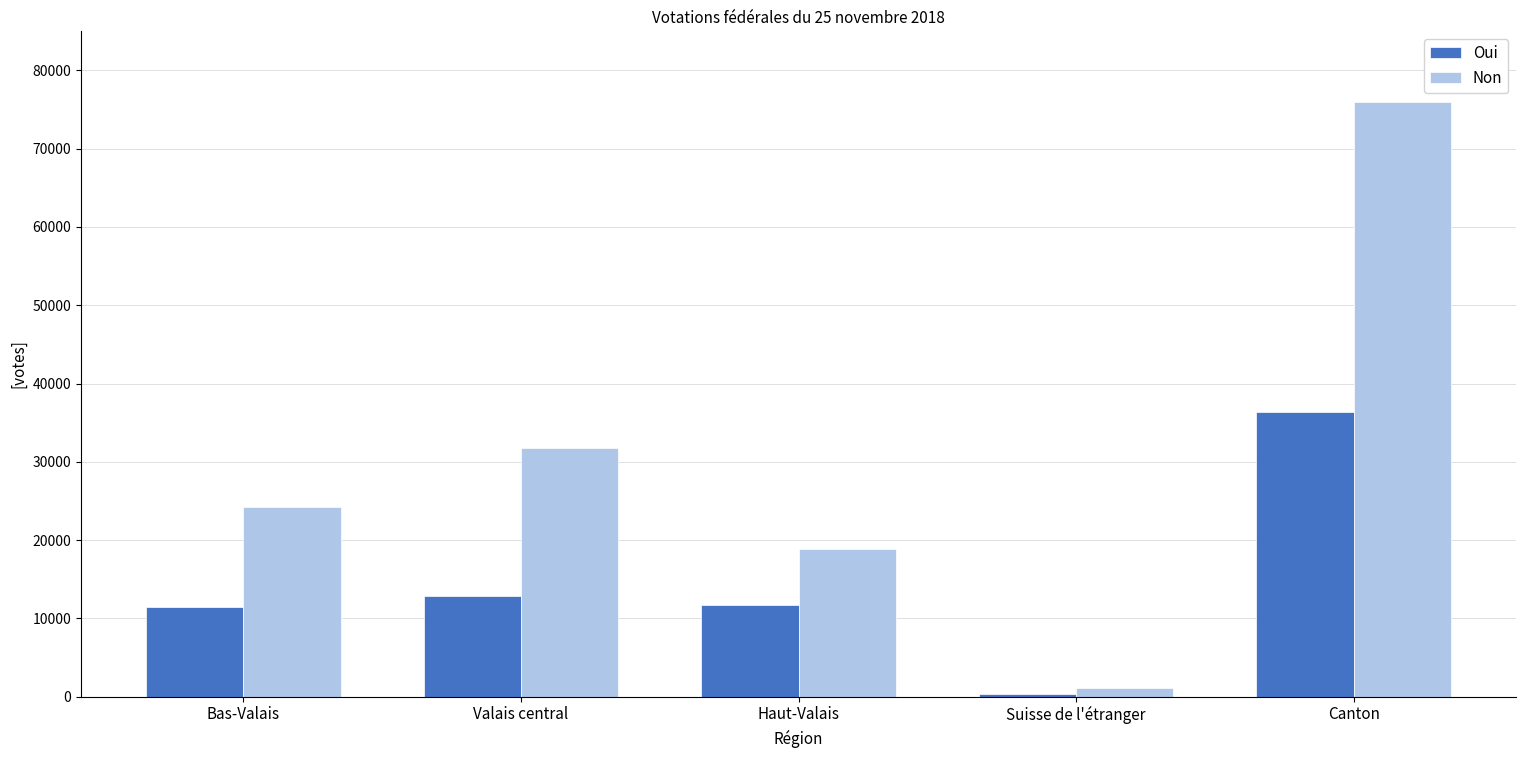

Where is Non nearest to the value 38501?

Valais central